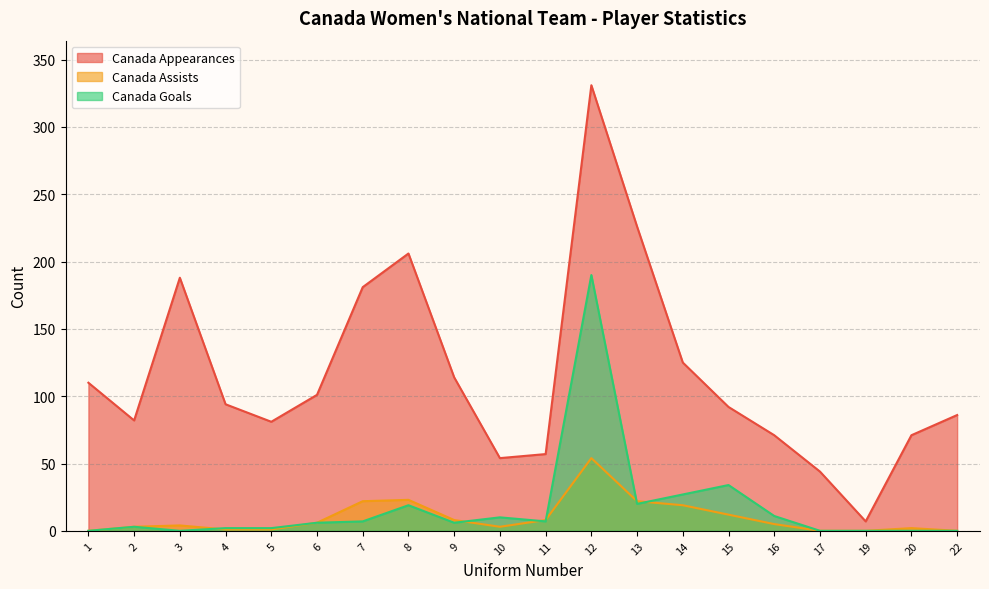

Is the value of Canada Goals at 14 greater than the value of Canada Assists at 1?

Yes